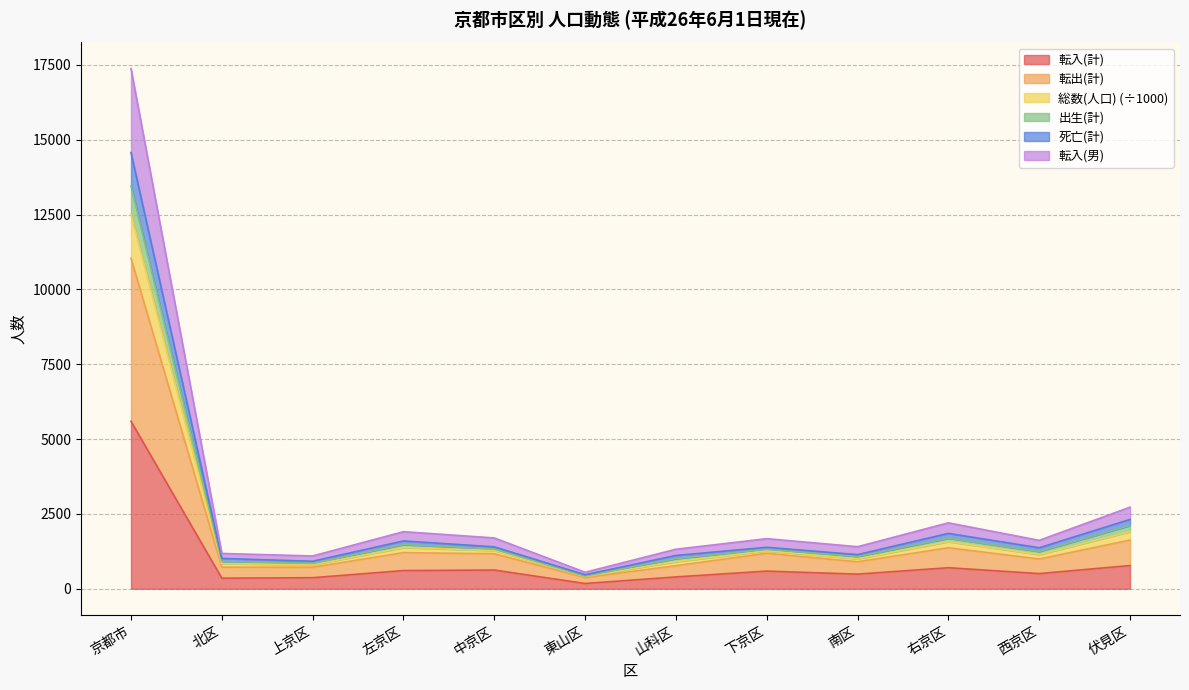

What is the label of the 7th point from the left?

山科区